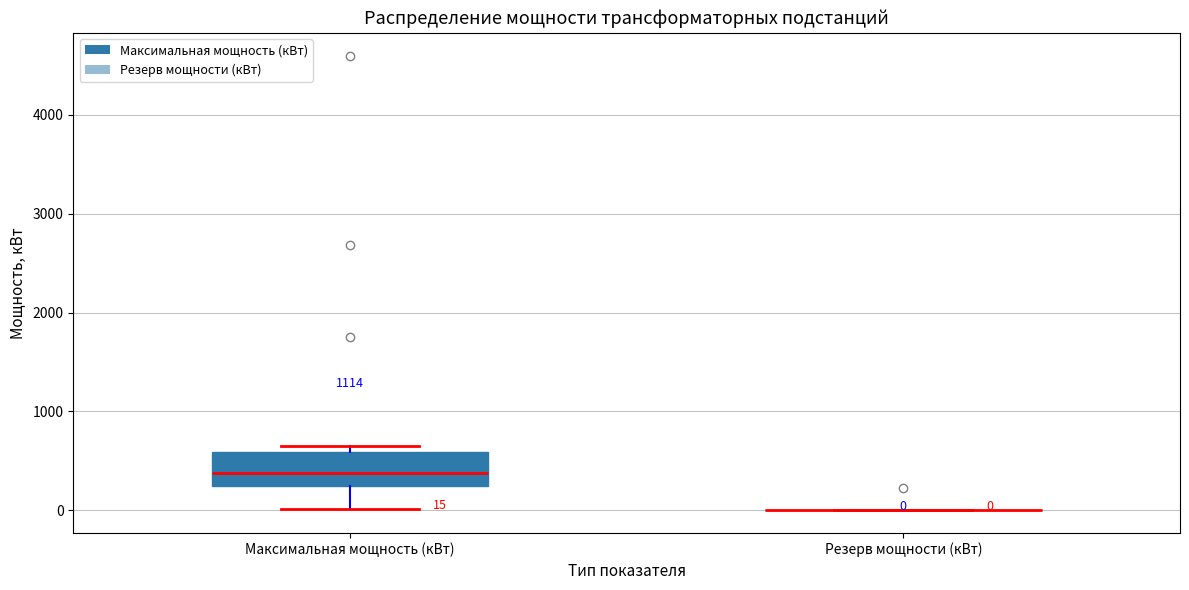

Comparing the boxes themselves (not the whiskers), which one is the tallest?

Максимальная мощность (кВт)